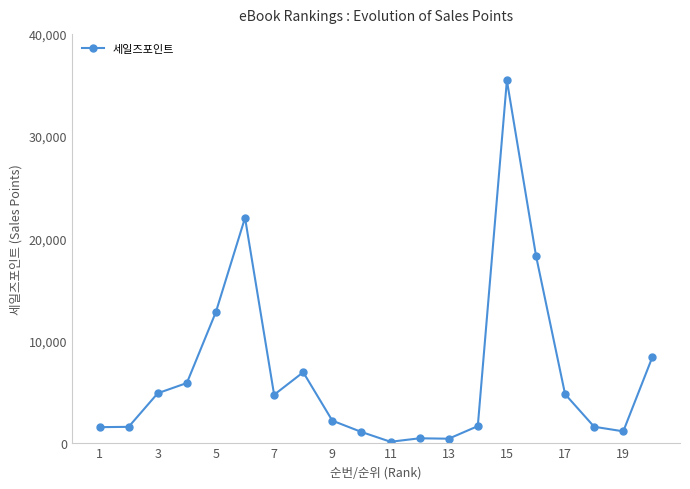

What is the sum of all values?

135244